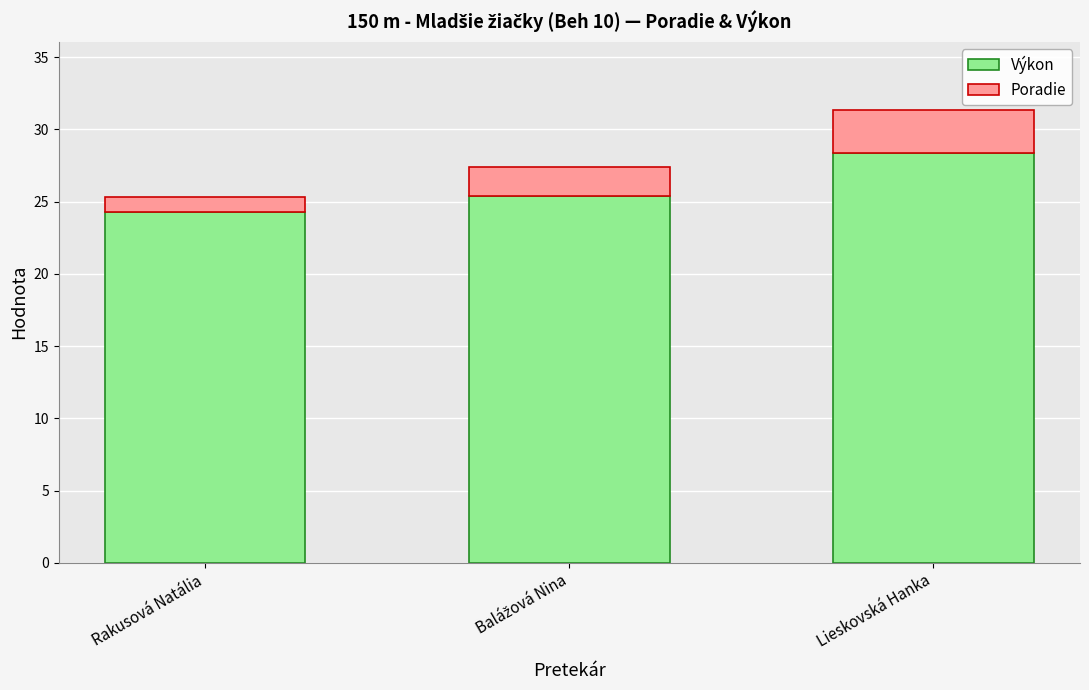

What is the sum of all Výkon values?

78.0